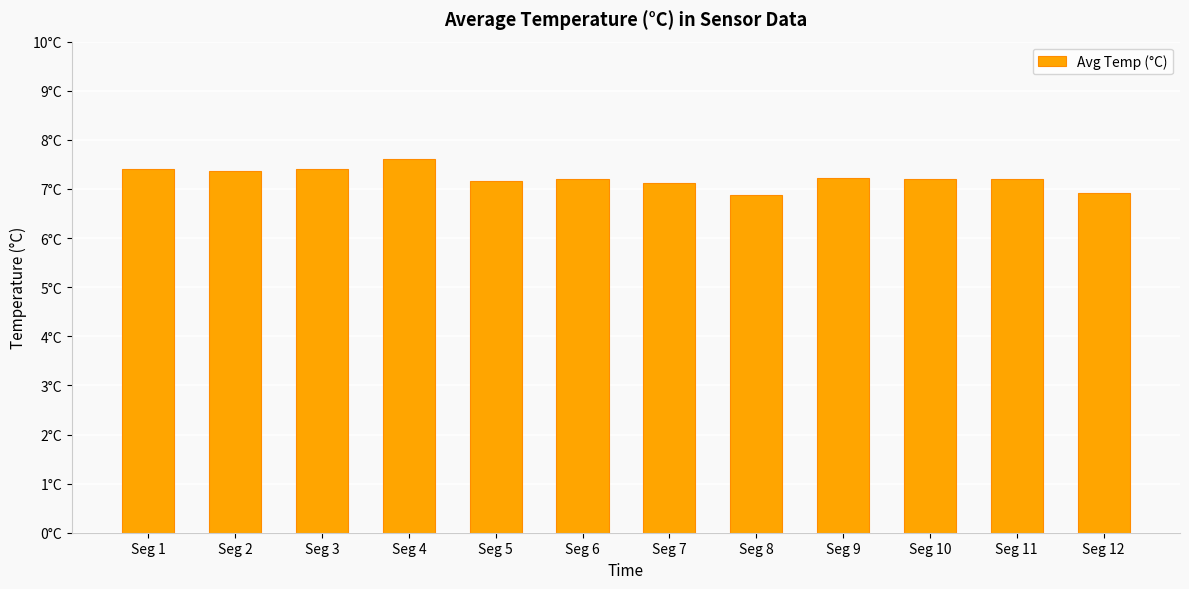

The value at Seg 12 is 6.9. True or false?

True